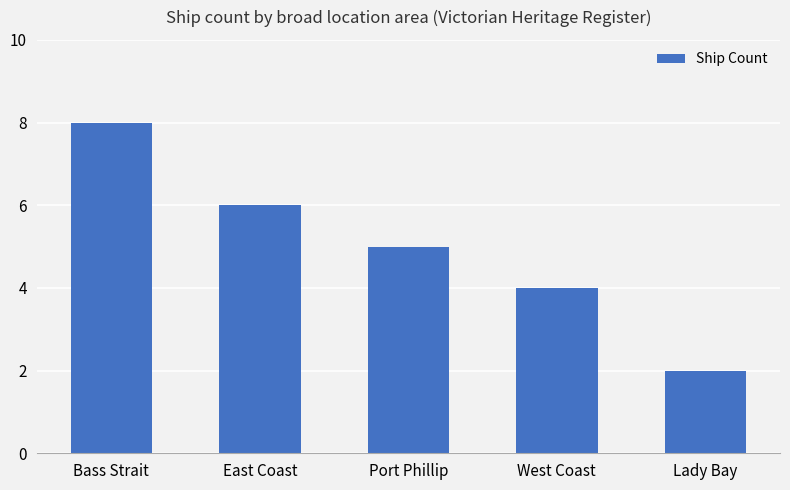

Rank the categories by value from highest to lowest.

Bass Strait, East Coast, Port Phillip, West Coast, Lady Bay